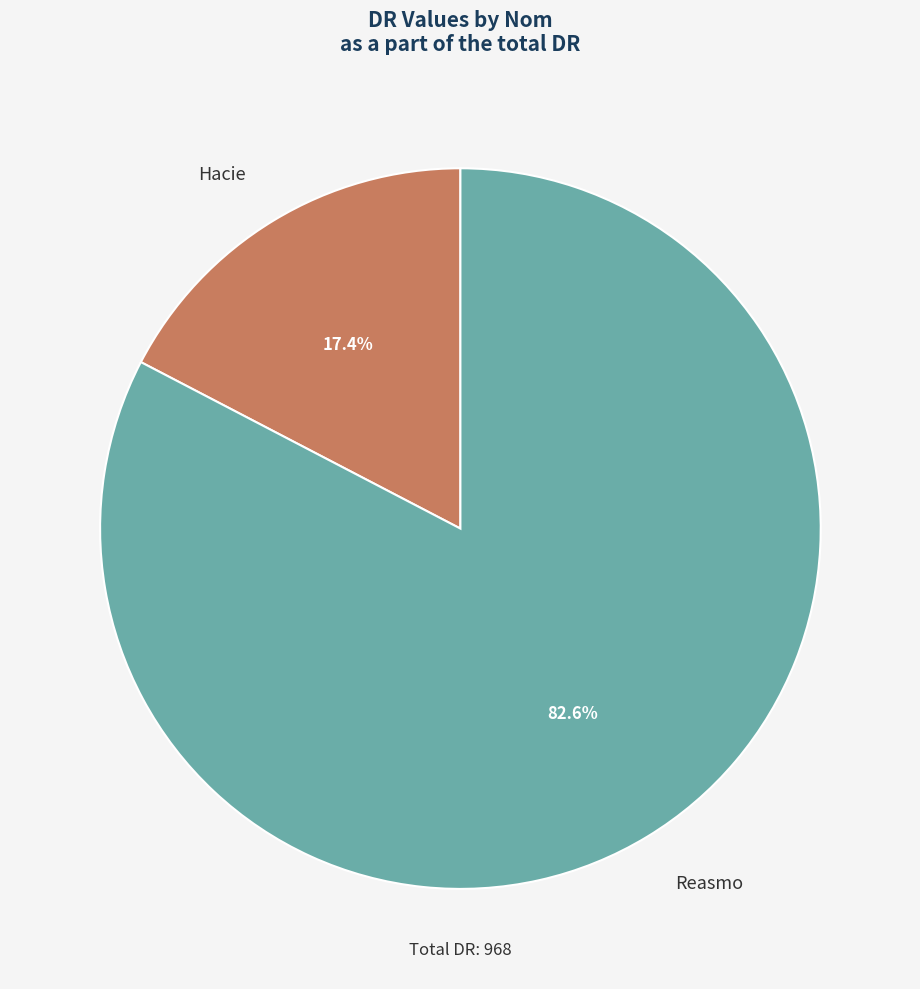

What is the majority slice?

Reasmo